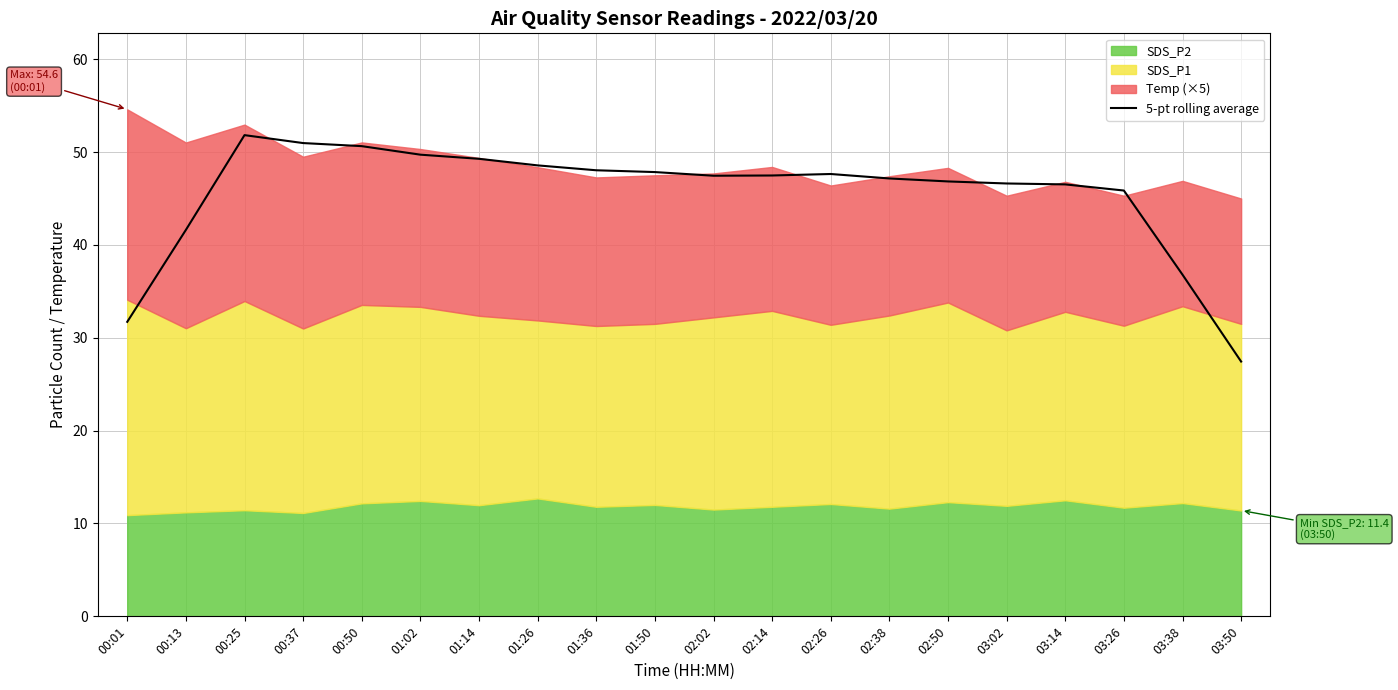

Where is the first local minimum?

02:02